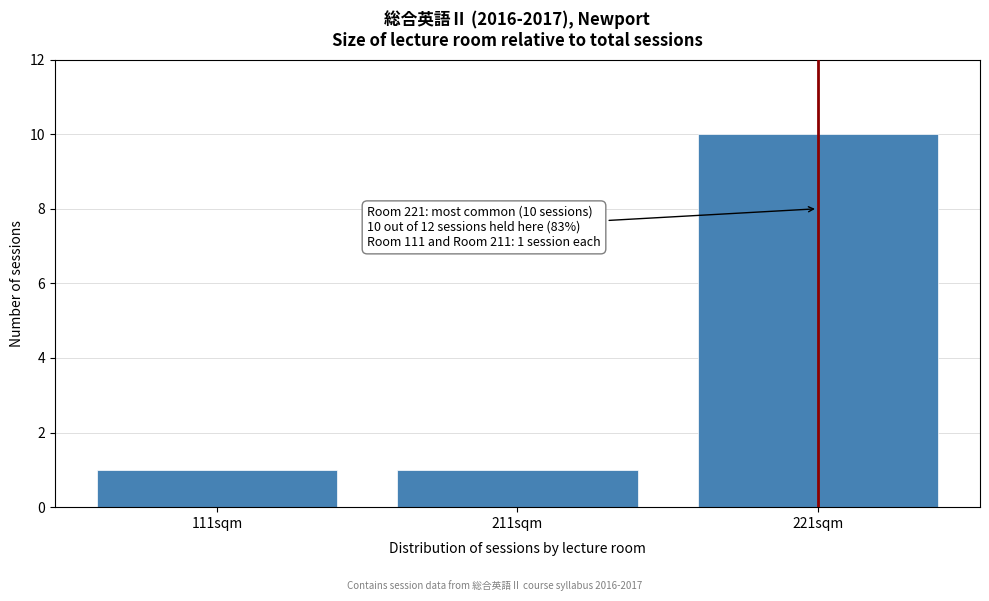

Reading left to right, list all the values displayed in this chart.

1	1	10